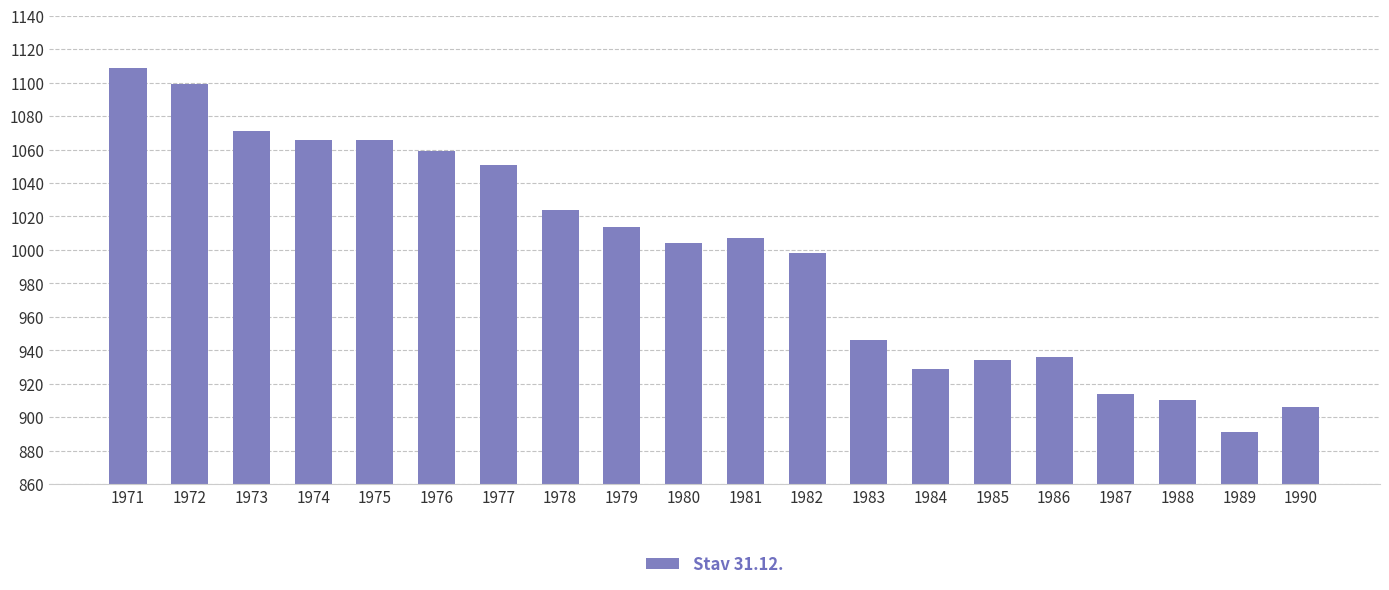

What is the value of the 19th bar from the left?

891